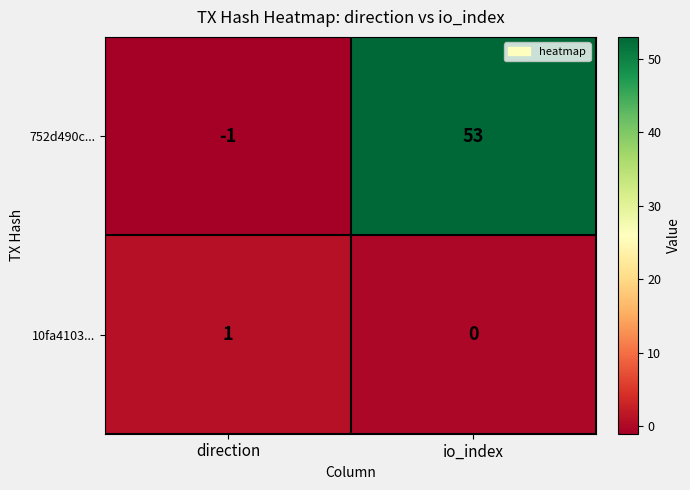

What is the average value of the 752d490c... series?

26